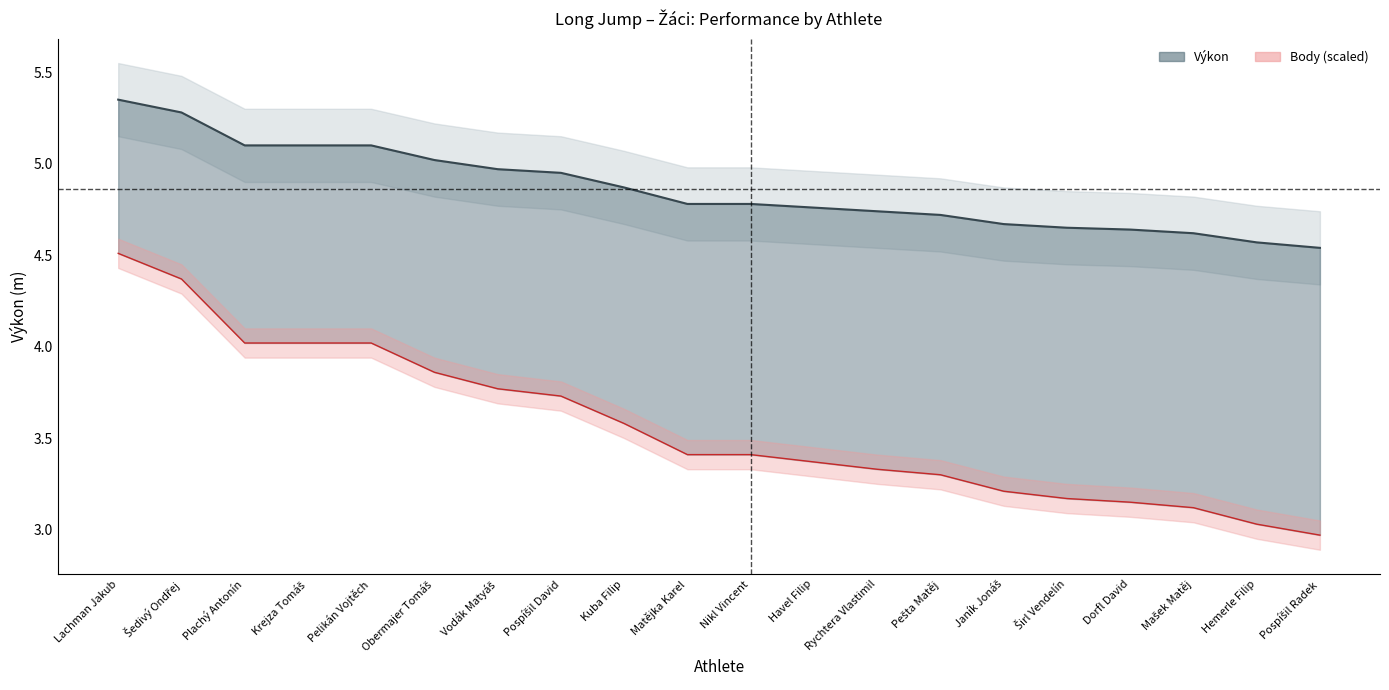

Reading left to right, extract all data points from this chart.

Výkon: Lachman Jakub=5.3	Šedivý Ondřej=5.3	Plachý Antonín=5.1	Krejza Tomáš=5.1	Pelikán Vojtěch=5.1	Obermajer Tomáš=5.0	Vodák Matyáš=5.0	Pospíšil David=5.0	Kuba Filip=4.9	Matějka Karel=4.8	Nikl Vincent=4.8	Havel Filip=4.8	Rychtera Vlastimil=4.7	Pešta Matěj=4.7	Janík Jonáš=4.7	Širl Vendelín=4.7	Dorfl David=4.6	Mašek Matěj=4.6	Hemerle Filip=4.6	Pospíšil Radek=4.5
Body_scaled: Lachman Jakub=4.5	Šedivý Ondřej=4.4	Plachý Antonín=4.0	Krejza Tomáš=4.0	Pelikán Vojtěch=4.0	Obermajer Tomáš=3.9	Vodák Matyáš=3.8	Pospíšil David=3.7	Kuba Filip=3.6	Matějka Karel=3.4	Nikl Vincent=3.4	Havel Filip=3.4	Rychtera Vlastimil=3.3	Pešta Matěj=3.3	Janík Jonáš=3.2	Širl Vendelín=3.2	Dorfl David=3.1	Mašek Matěj=3.1	Hemerle Filip=3.0	Pospíšil Radek=3.0